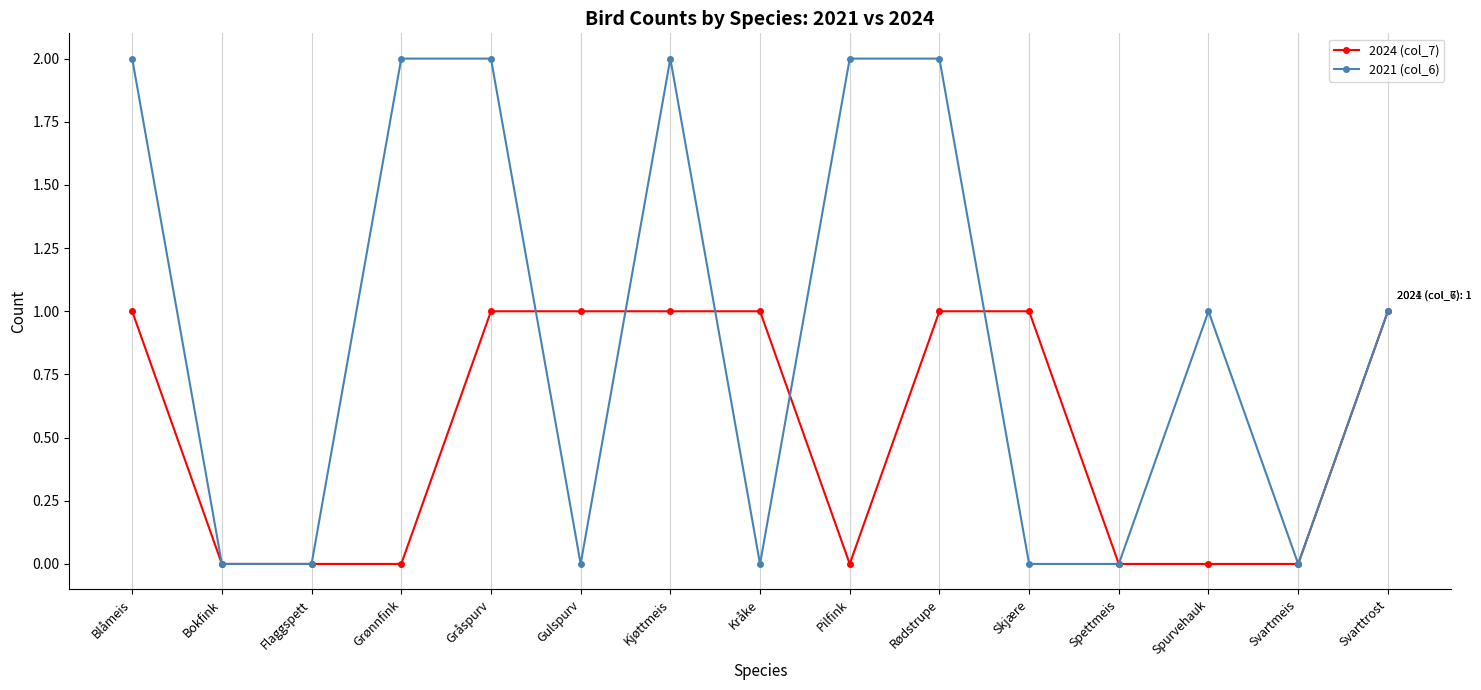

What is the difference between the maximum and minimum values in the 2024 (col_7) series?

1